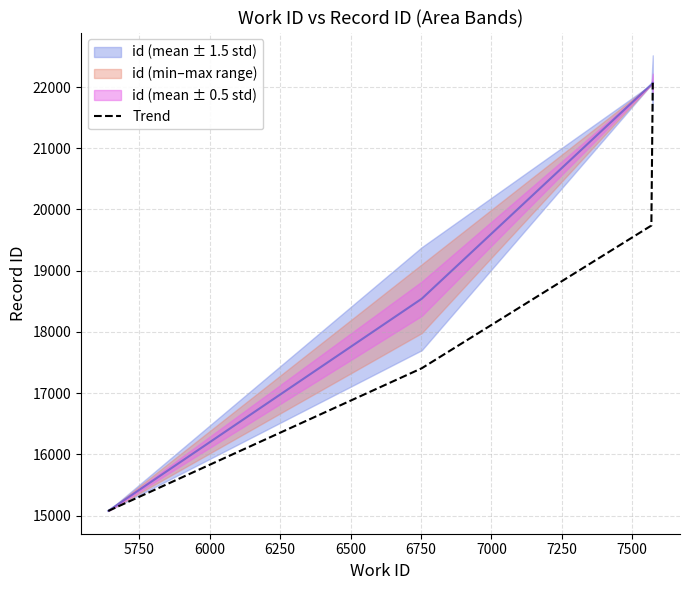

What is the average value?

18572.0